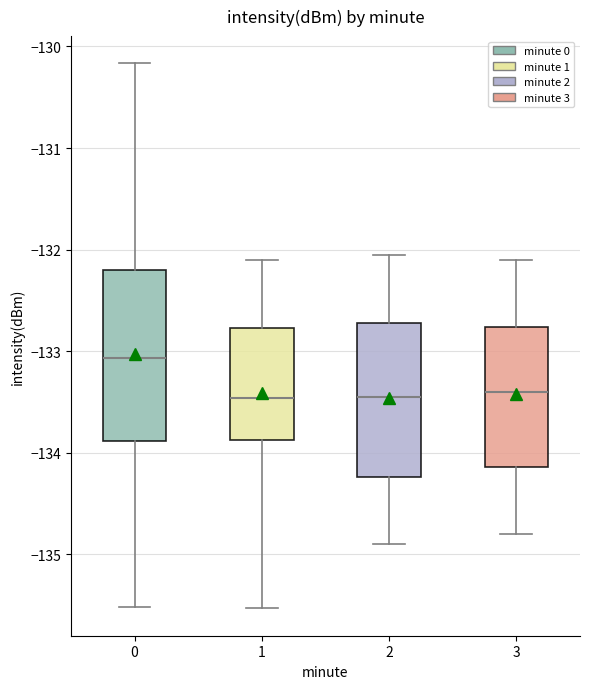

Reading left to right, transcribe this box plot: for each box, give where its median line is, the range the box spans, and where its two whiskers end, as read against the y-axis. The values are not printed on the chart, so give them approximately, as read against the axis.

0: median -133.1, box -133.9 to -132.2, whiskers -135.5 to -130.2
1: median -133.5, box -133.9 to -132.8, whiskers -135.5 to -132.1
2: median -133.4, box -134.2 to -132.7, whiskers -134.9 to -132.0
3: median -133.4, box -134.1 to -132.8, whiskers -134.8 to -132.1